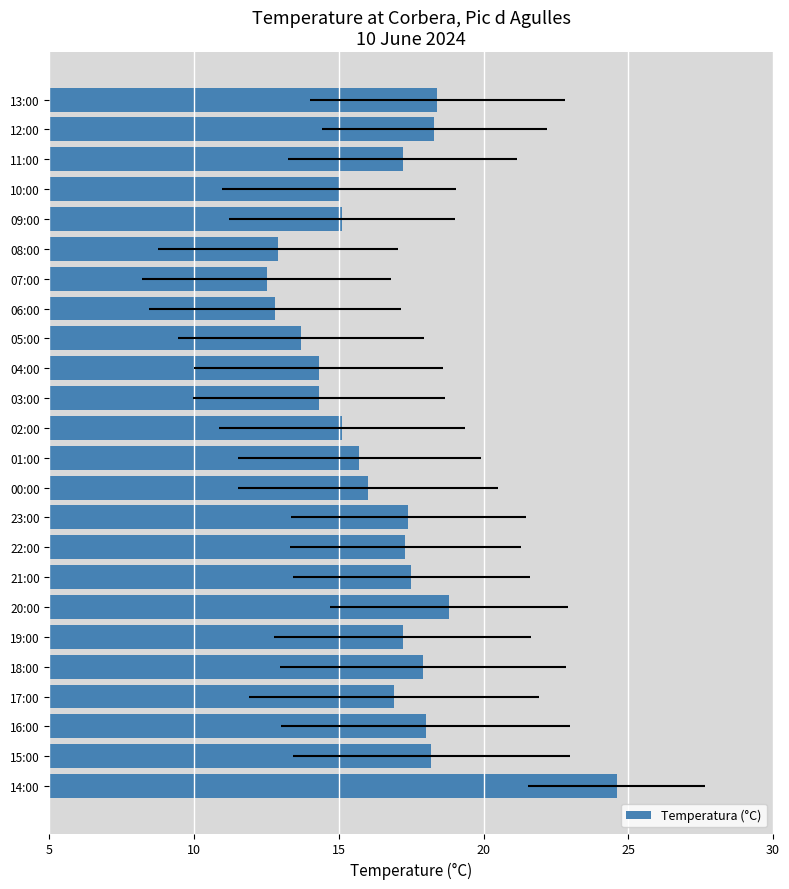

What is the difference between the values at 15:00 and 16:00?

0.2